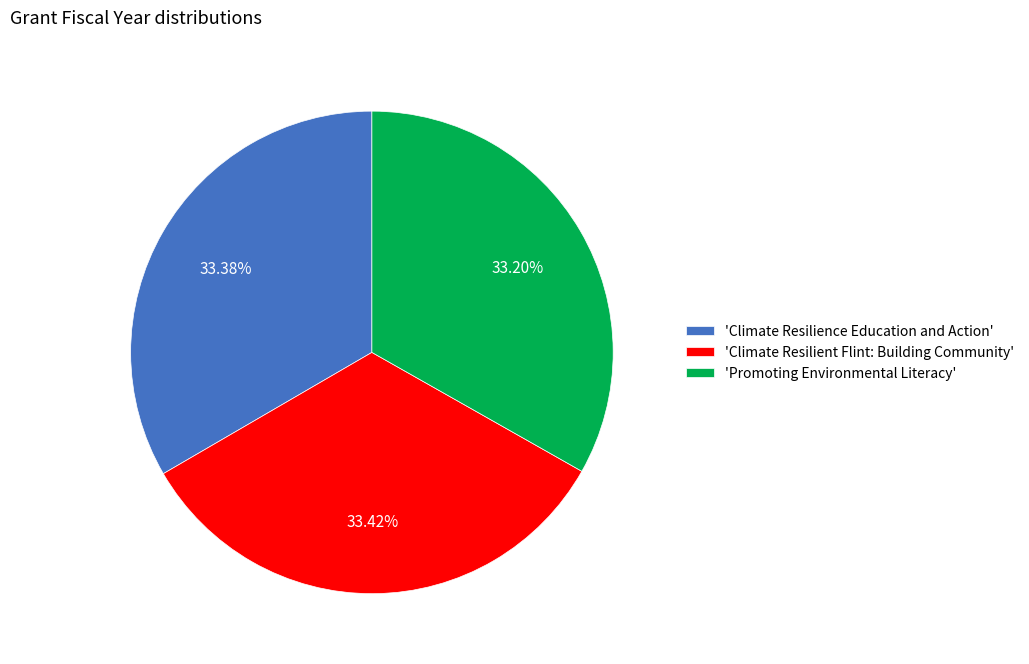

How many slices are in this pie chart?

3